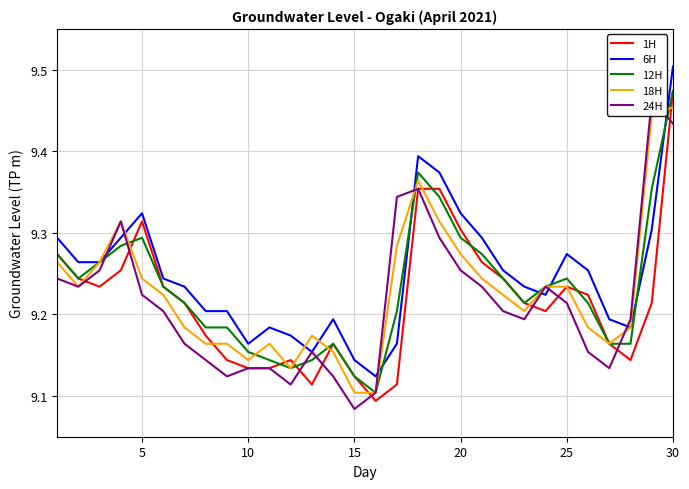

Is the value of 18H at 27 greater than the value of 24H at 14?

Yes